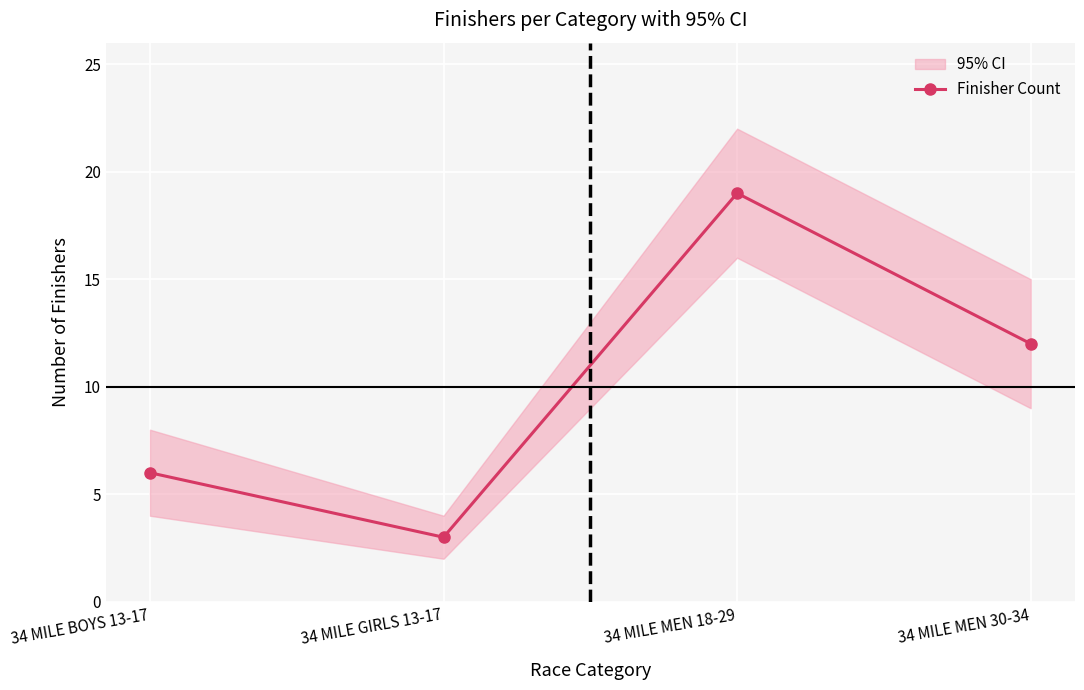

What position from the left is 34 MILE BOYS 13-17?

1